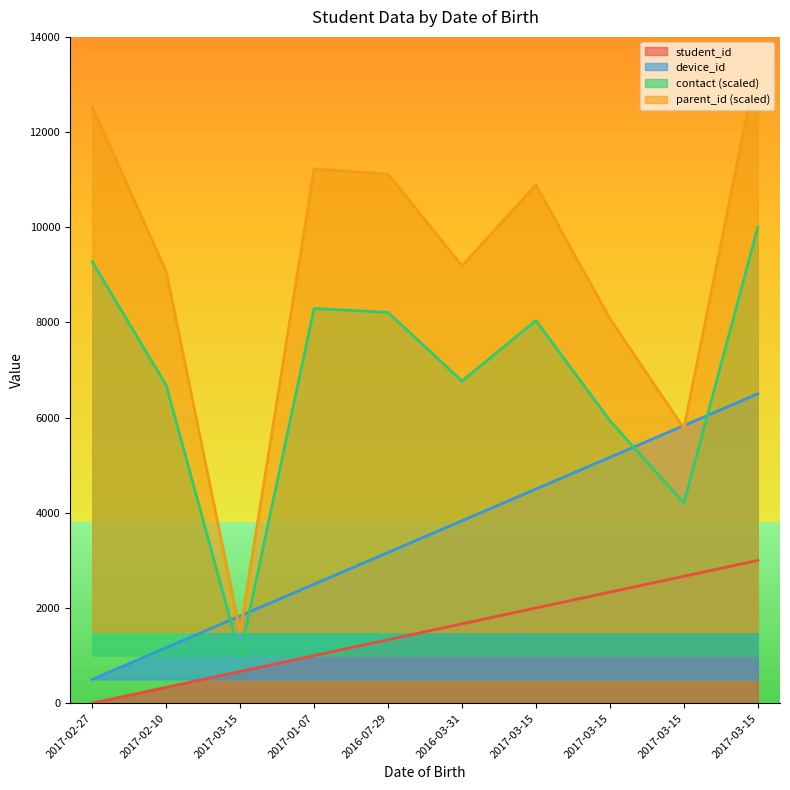

Between 2017-03-15 and 2017-02-10, which is larger?

2017-03-15